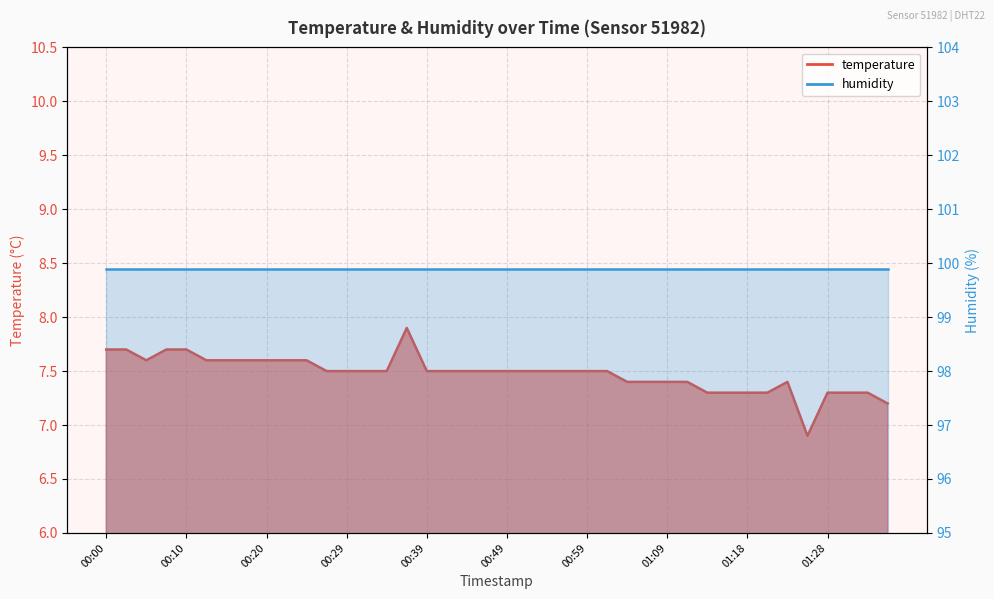

Where is the first local minimum?

00:05